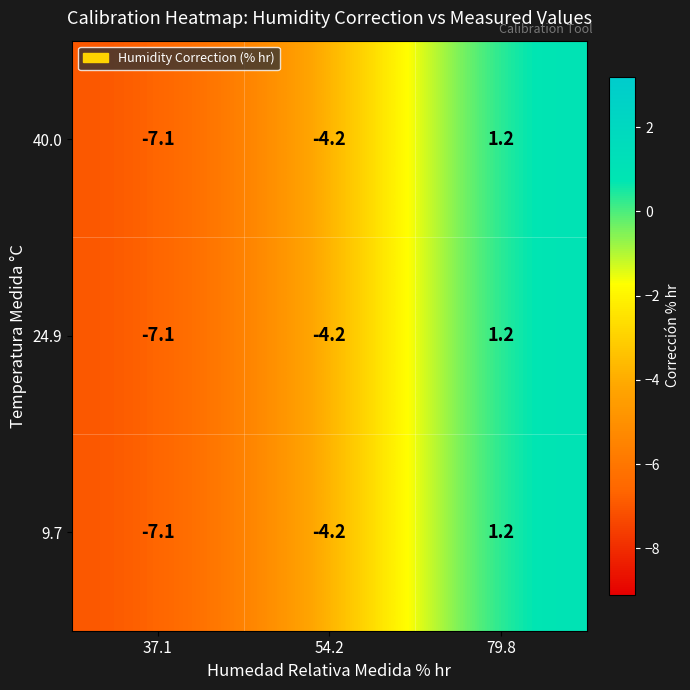

List the labels in order of 24.9 value, smallest first.

37.1, 54.2, 79.8